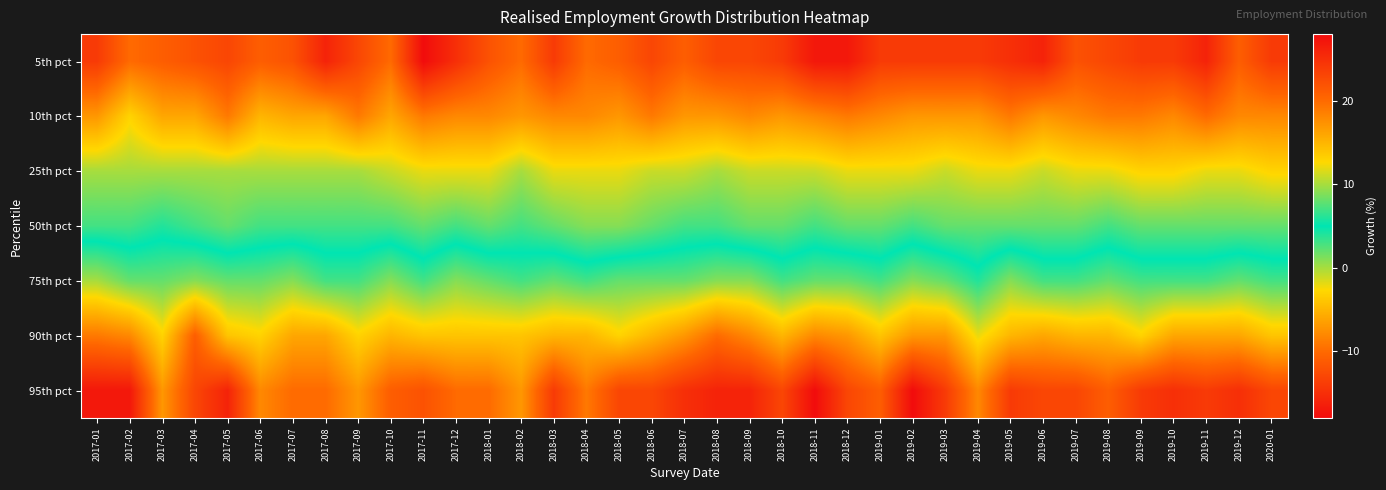

List the series in order of their peak value, lowest first.

5th pct, 10th pct, 25th pct, 50th pct, 75th pct, 90th pct, 95th pct